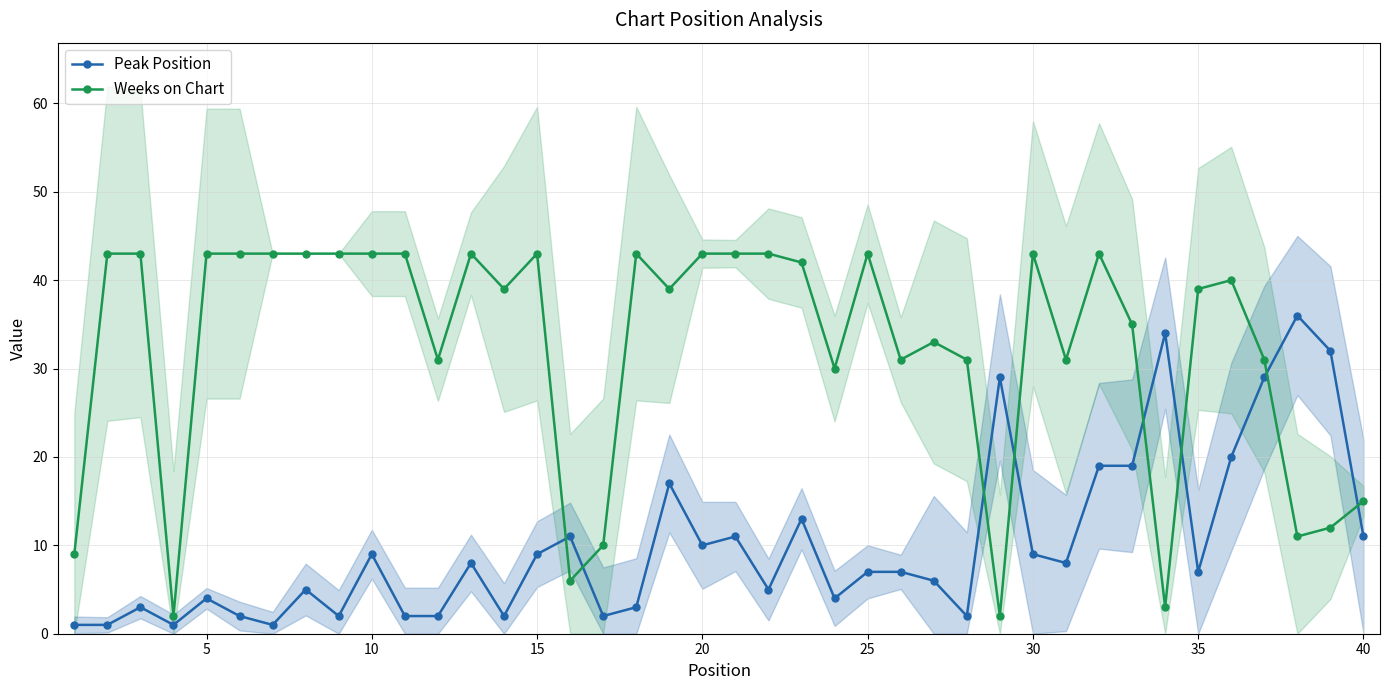

Which series ends up on top after the final intersection of Weeks on Chart and Peak Position?

Weeks on Chart